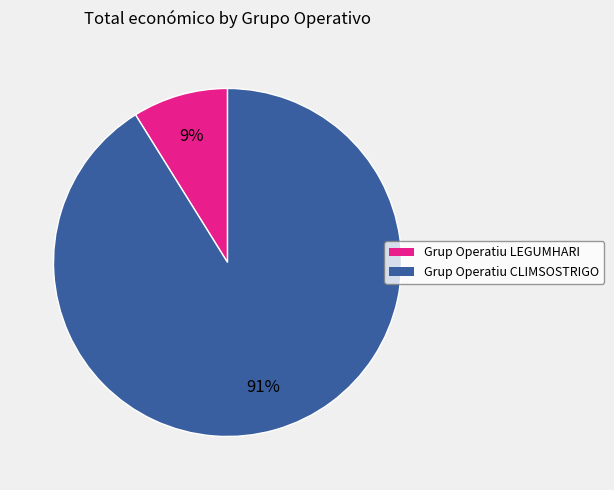

To the nearest percent, what percentage of the pie is Grup Operatiu LEGUMHARI?

9%